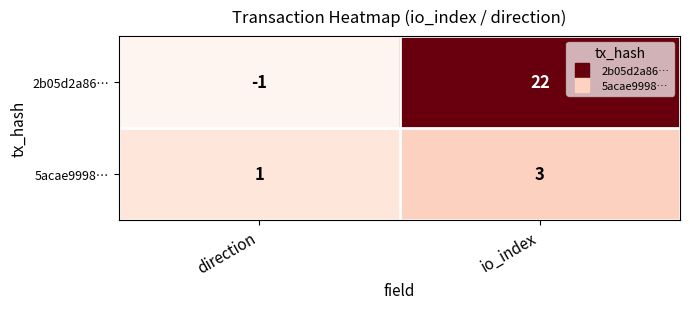

Which series has the largest range (max minus min)?

2b05d2a86…